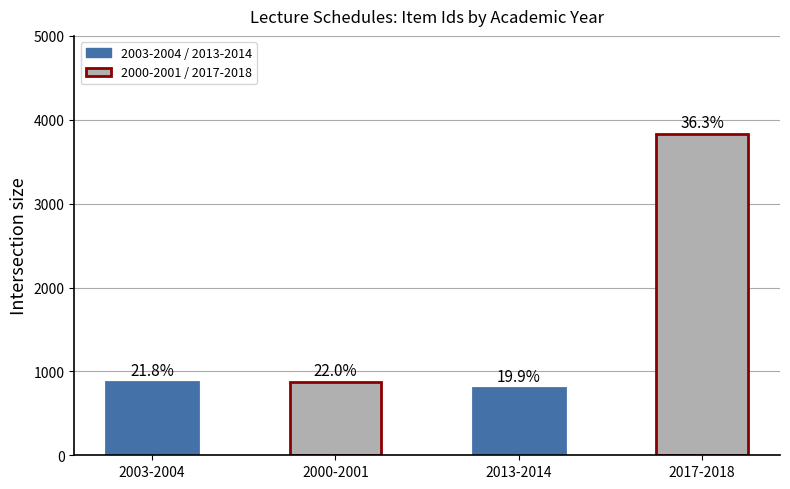

Read the value at 2017-2018, to the nearest 10.

3830